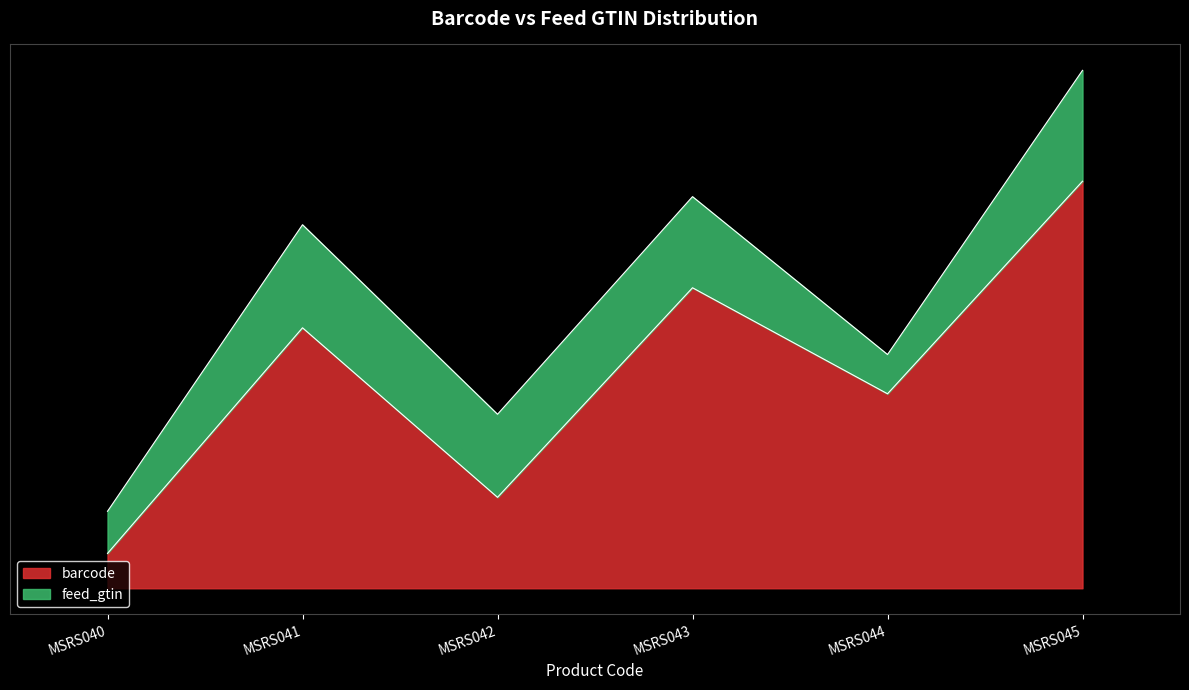

What is the maximum value for barcode?

107.9